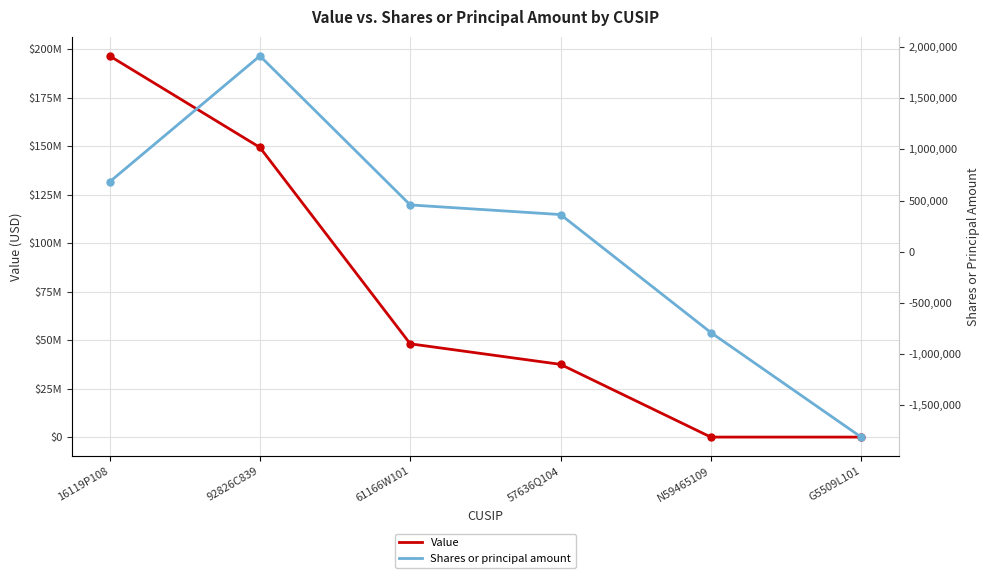

What is the difference between the maximum and minimum values in the Shares or principal amount series?

3725526